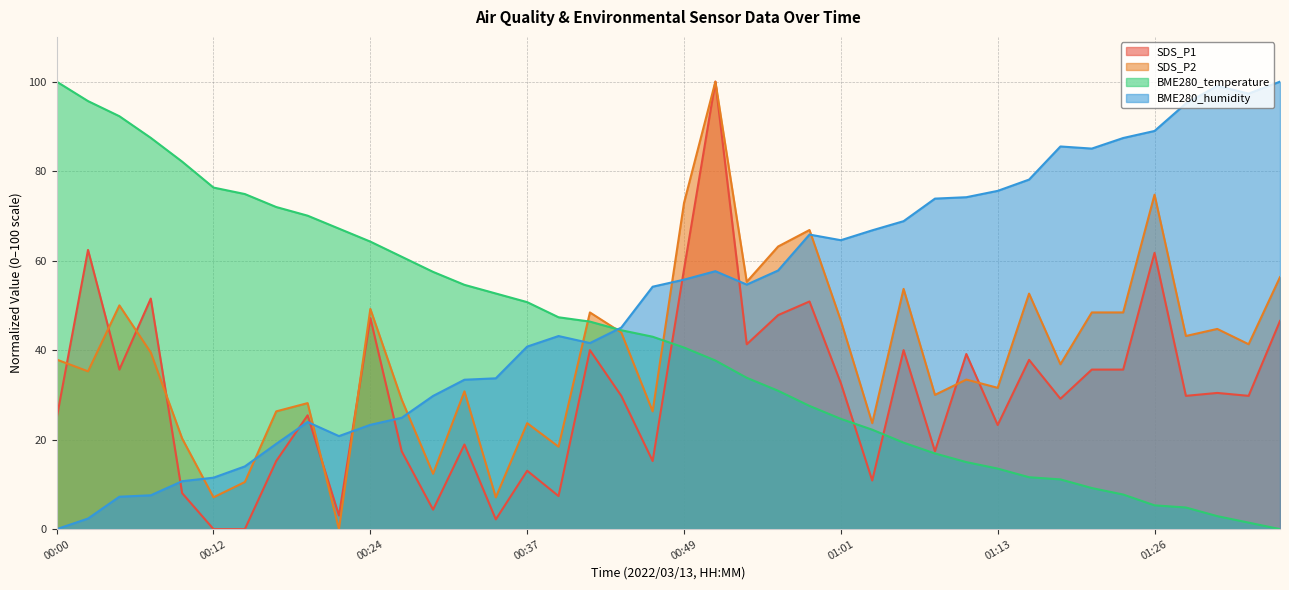

List the labels in order of SDS_P2 value, largest first.

00:51, 01:26, 00:49, 00:58, 00:56, 01:36, 00:54, 01:06, 01:16, 00:04, 00:24, 00:41, 01:21, 01:23, 01:01, 01:31, 00:44, 01:28, 01:33, 00:07, 00:00, 01:18, 00:02, 01:11, 01:13, 00:32, 01:08, 00:27, 00:20, 00:17, 00:46, 00:37, 01:03, 00:09, 00:39, 00:29, 00:14, 00:12, 00:34, 00:22